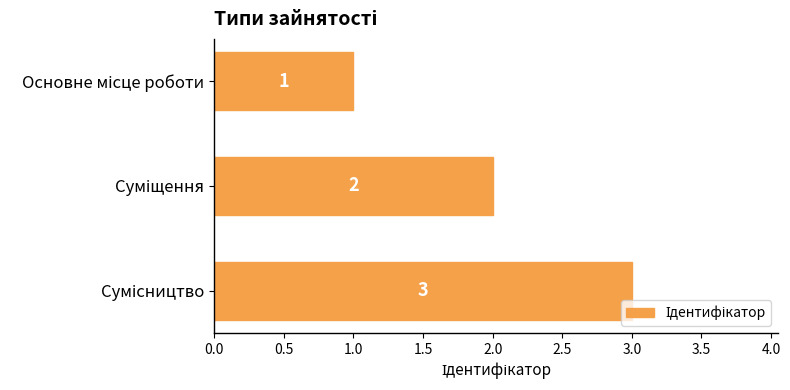

What is the maximum value shown in the chart?

3